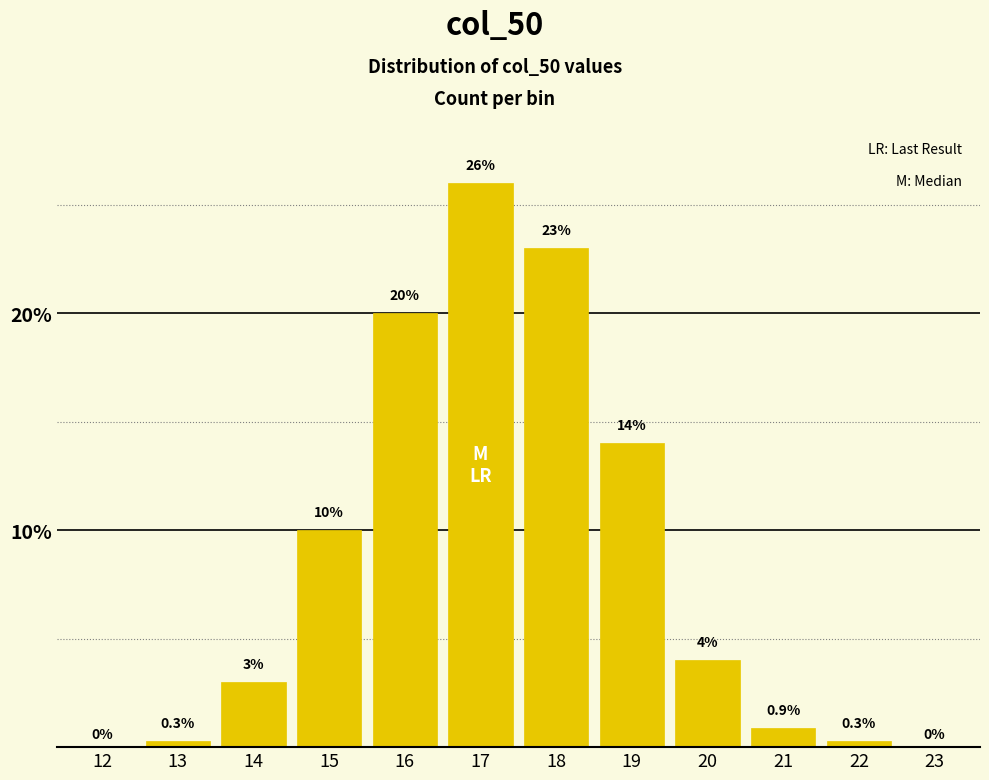

Reading right to left, list all the values displayed in this chart.

23=0.0	22=0.3	21=0.9	20=4.0	19=14.0	18=23.0	17=26.0	16=20.0	15=10.0	14=3.0	13=0.3	12=0.0